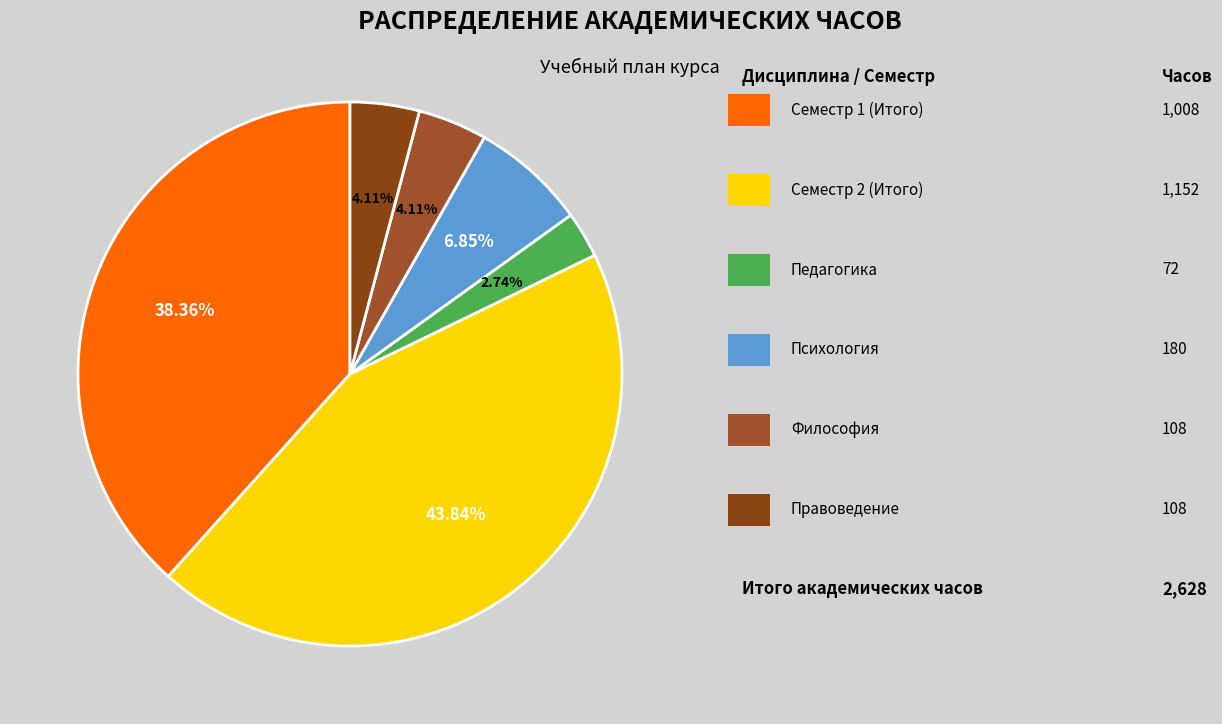

How many slices are in this pie chart?

6